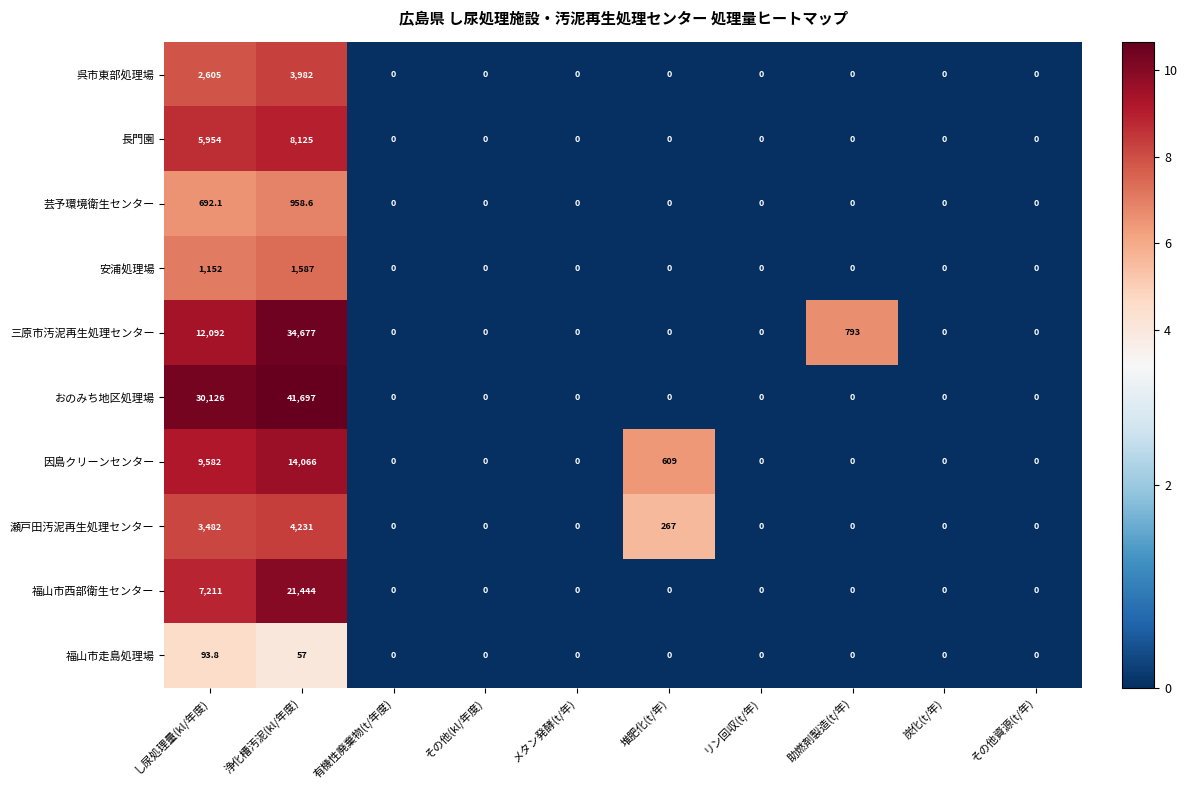

The value of 呉市東部処理場 at し尿処理量(kl/年度) is 2605.0. True or false?

True